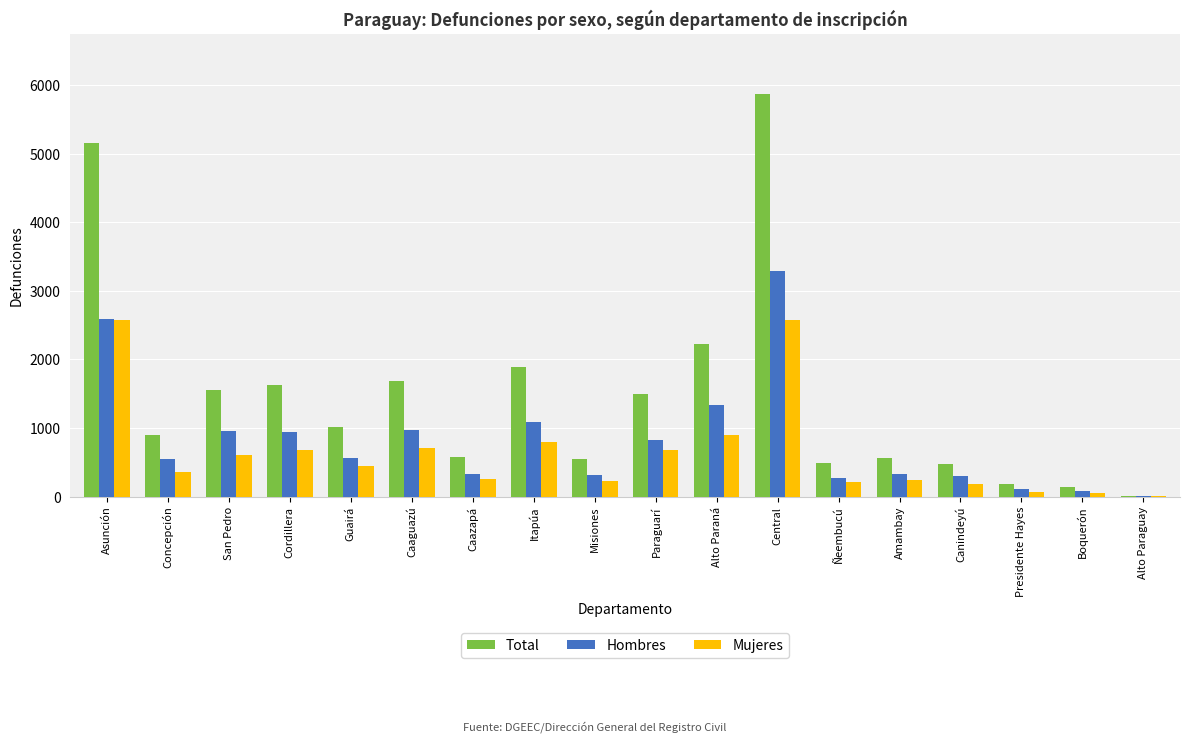

Which series has the largest total across all categories?

Total